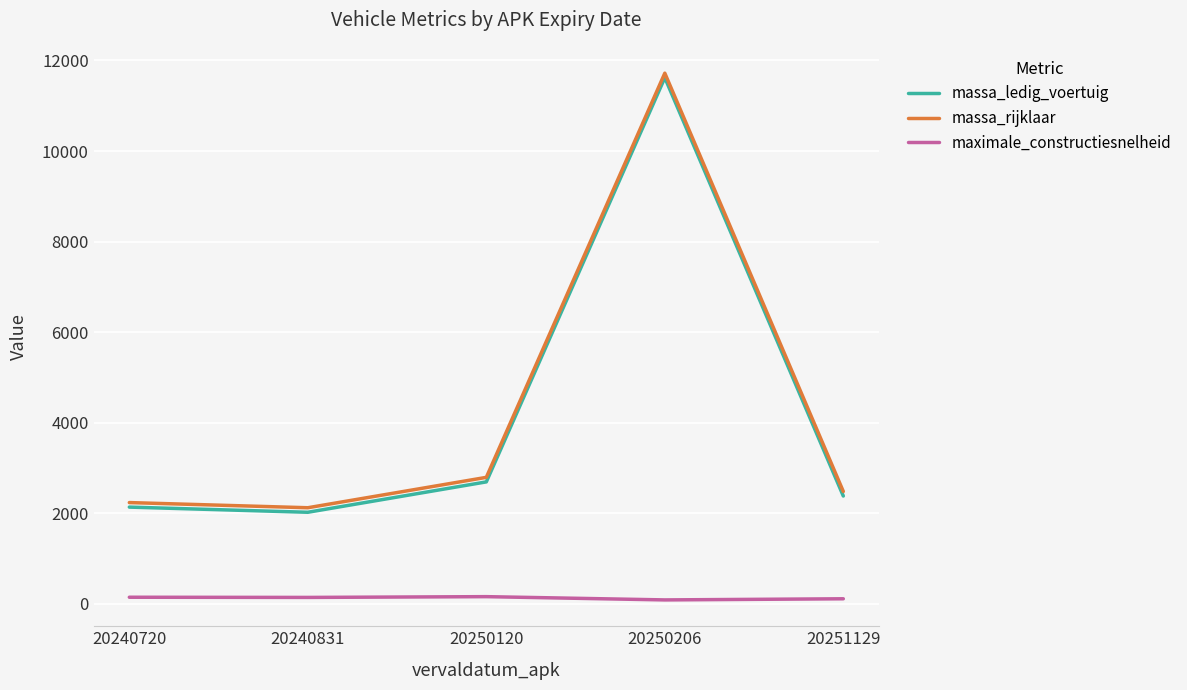

What is the maximum value shown in the chart?

11720